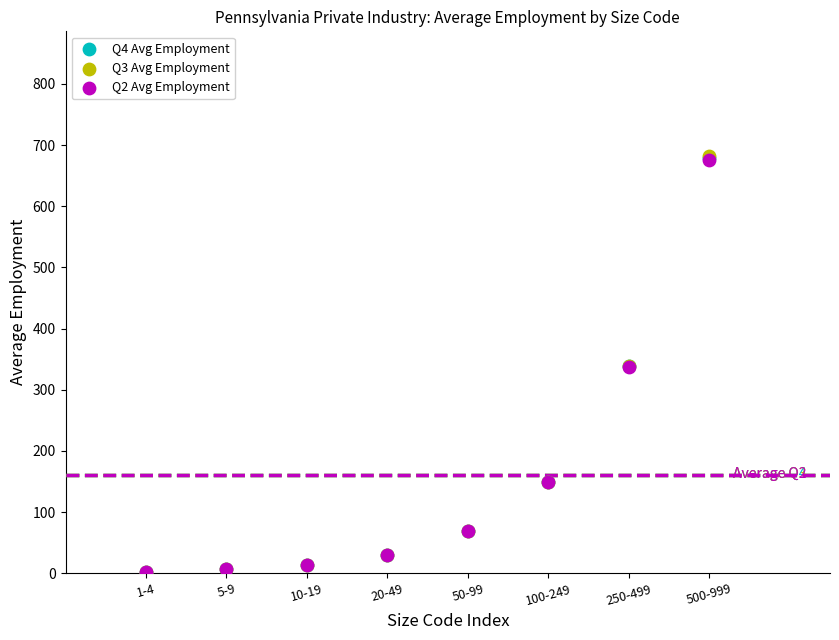

What are all the series names shown in the legend?

Q4 Avg Employment, Q3 Avg Employment, Q2 Avg Employment